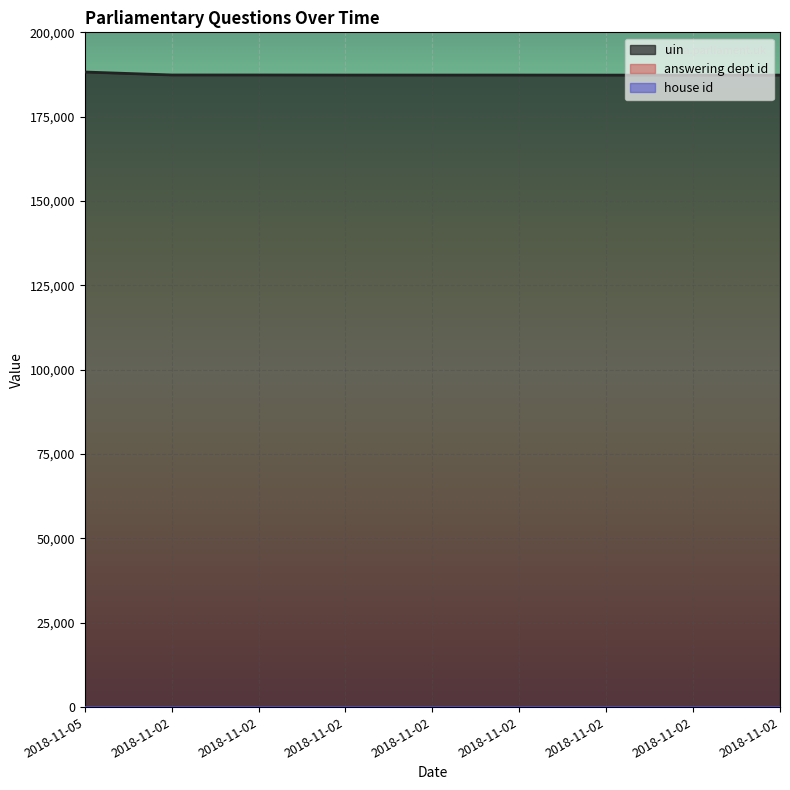

Reading right to left, transcribe all the data shown in this chart.

uin: 187323	187322	187321	187338	187336	187335	187359	187358	188237
answering dept id: 10	10	10	10	10	10	10	10	10
house id: 1	1	1	1	1	1	1	1	1